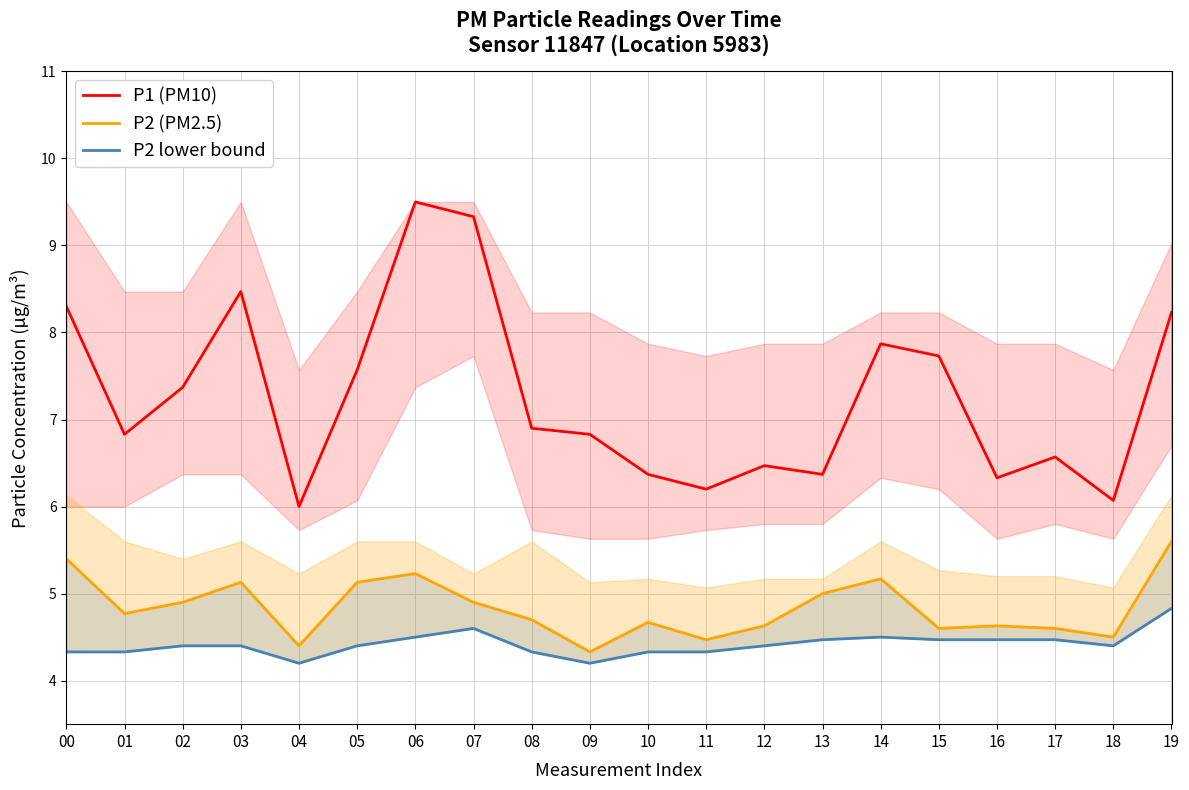

Reading left to right, list all the values displayed in this chart.

P1 (PM10): 00=8.3	01=6.8	02=7.4	03=8.5	04=6.0	05=7.6	06=9.5	07=9.3	08=6.9	09=6.8	10=6.4	11=6.2	12=6.5	13=6.4	14=7.9	15=7.7	16=6.3	17=6.6	18=6.1	19=8.2
P2 (PM2.5): 00=5.4	01=4.8	02=4.9	03=5.1	04=4.4	05=5.1	06=5.2	07=4.9	08=4.7	09=4.3	10=4.7	11=4.5	12=4.6	13=5.0	14=5.2	15=4.6	16=4.6	17=4.6	18=4.5	19=5.6
P2 lower bound: 00=4.3	01=4.3	02=4.4	03=4.4	04=4.2	05=4.4	06=4.5	07=4.6	08=4.3	09=4.2	10=4.3	11=4.3	12=4.4	13=4.5	14=4.5	15=4.5	16=4.5	17=4.5	18=4.4	19=4.8